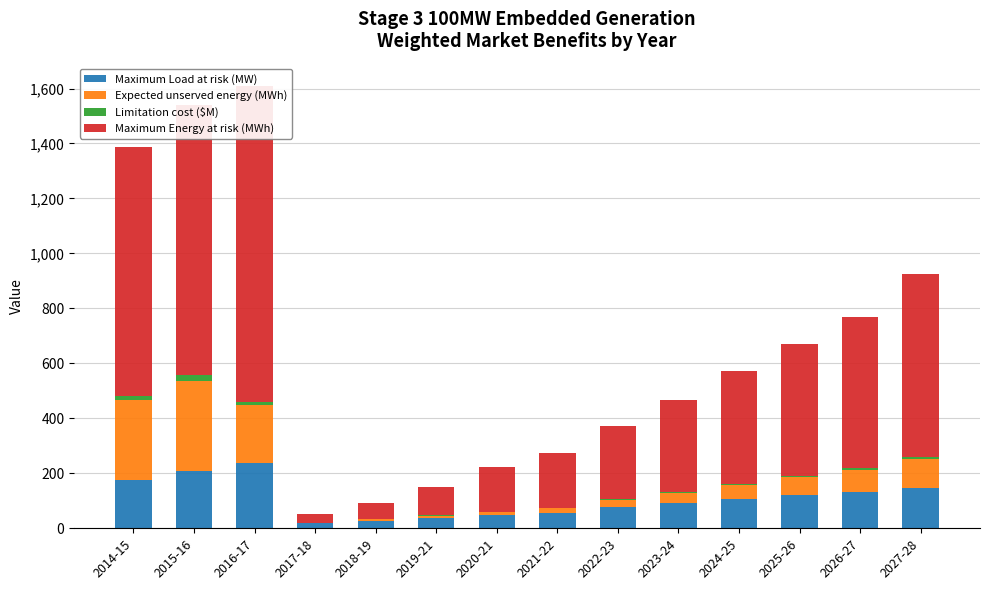

At which label is Limitation cost ($M) closest to 10?

2016-17